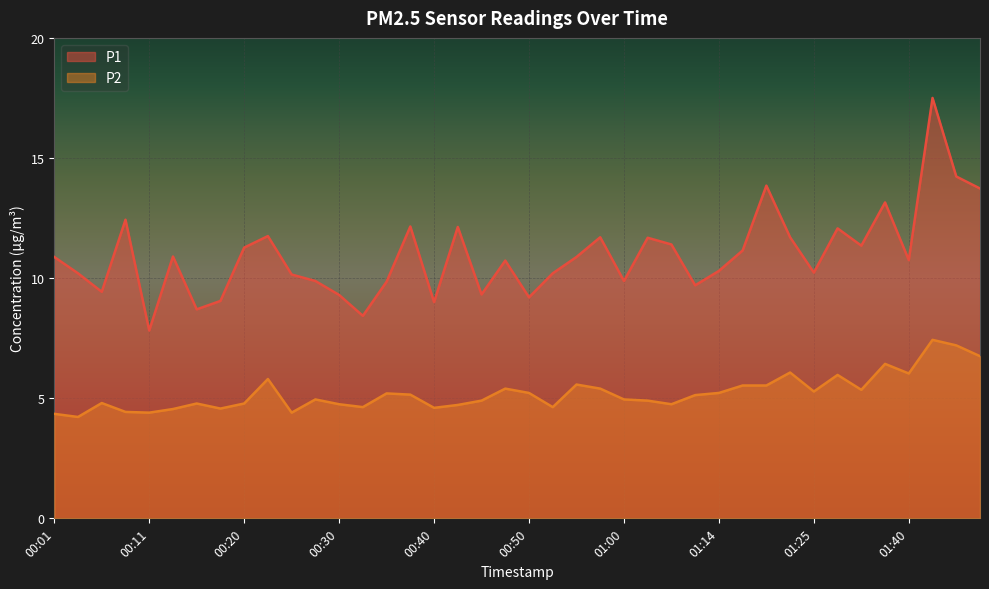

Which series has the largest total across all categories?

P1